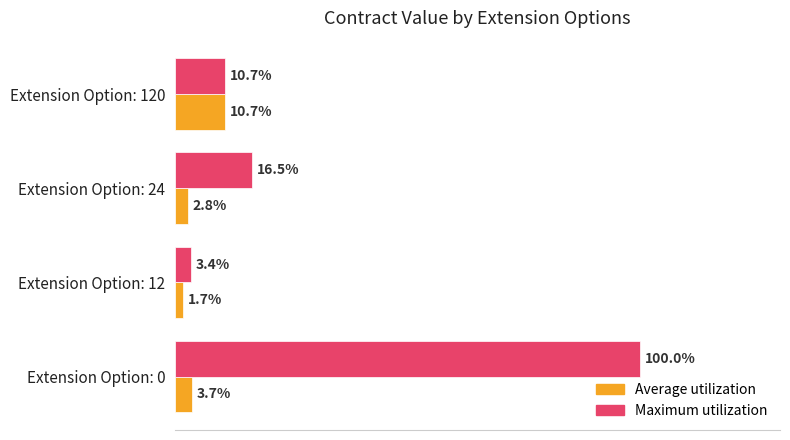

Which series has the largest range (max minus min)?

Maximum utilization